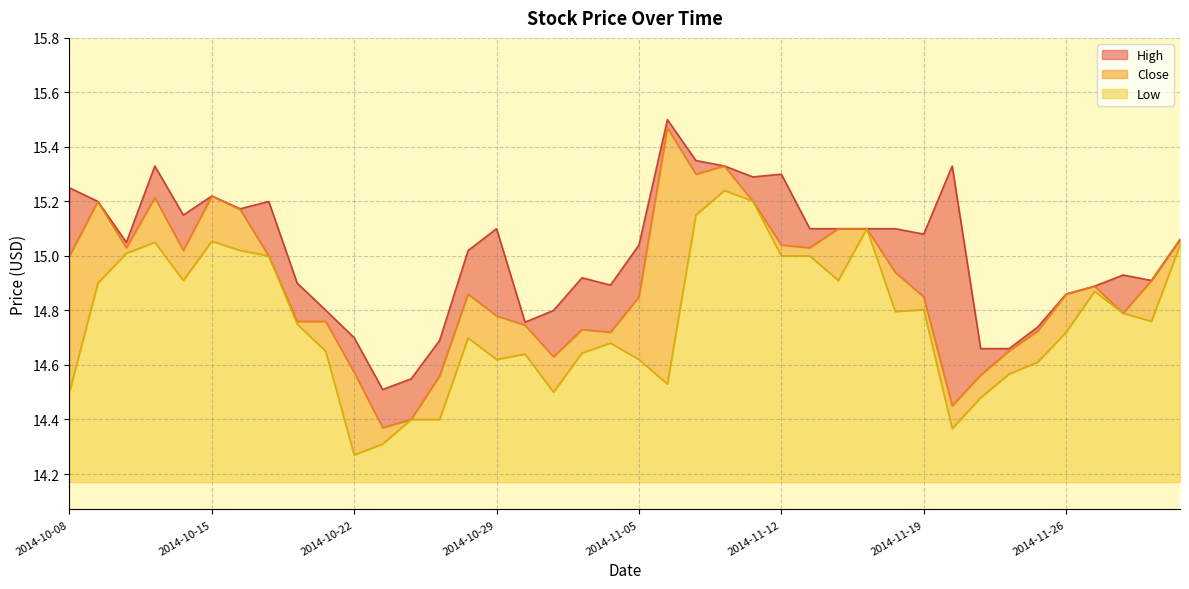

What are all the series names shown in the legend?

High, Close, Low